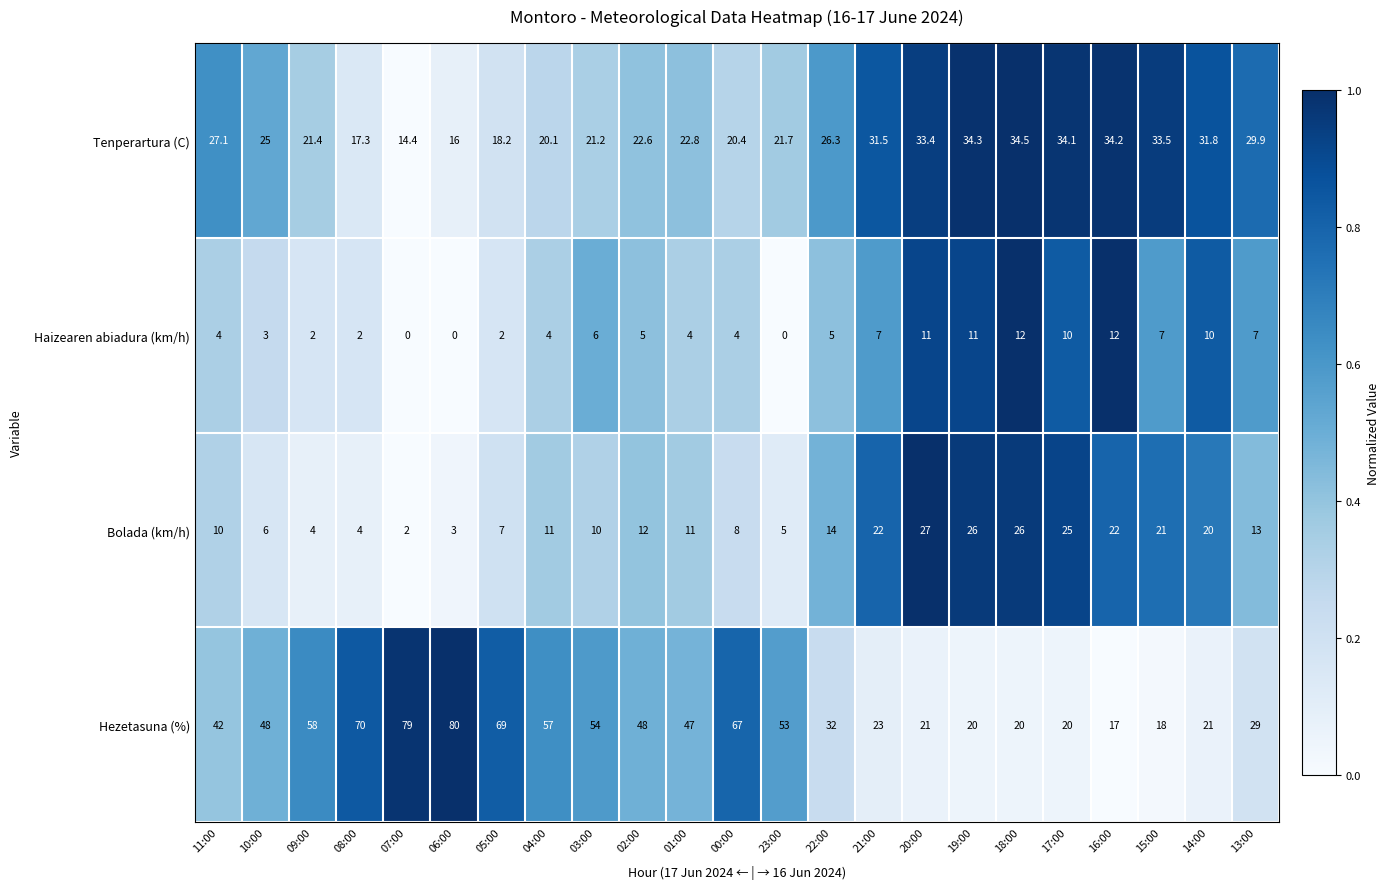

At which category does the chart reach its peak across all series?

06:00